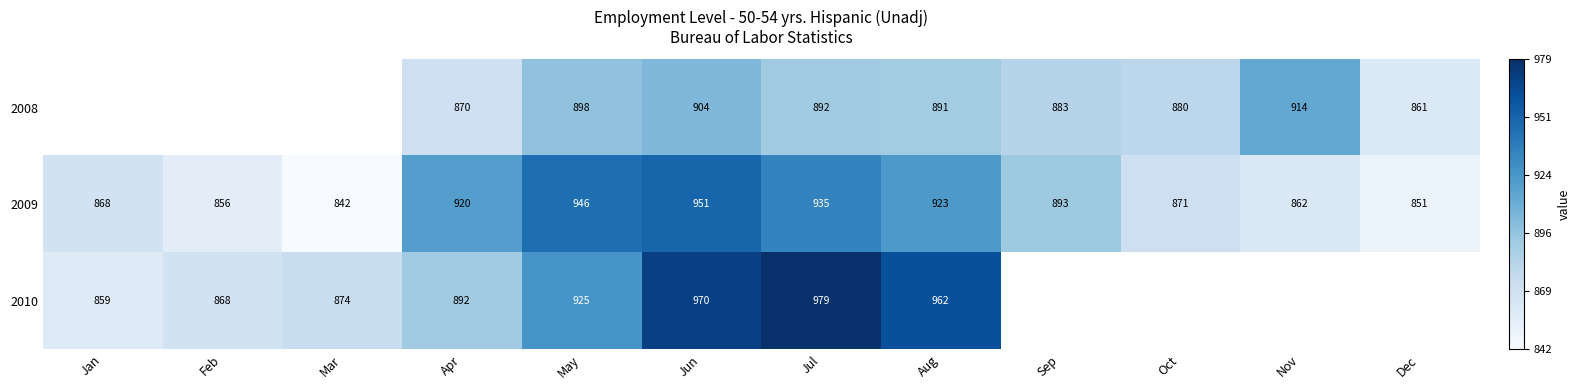

Read the 2009 value at Nov, to the nearest 5.

860